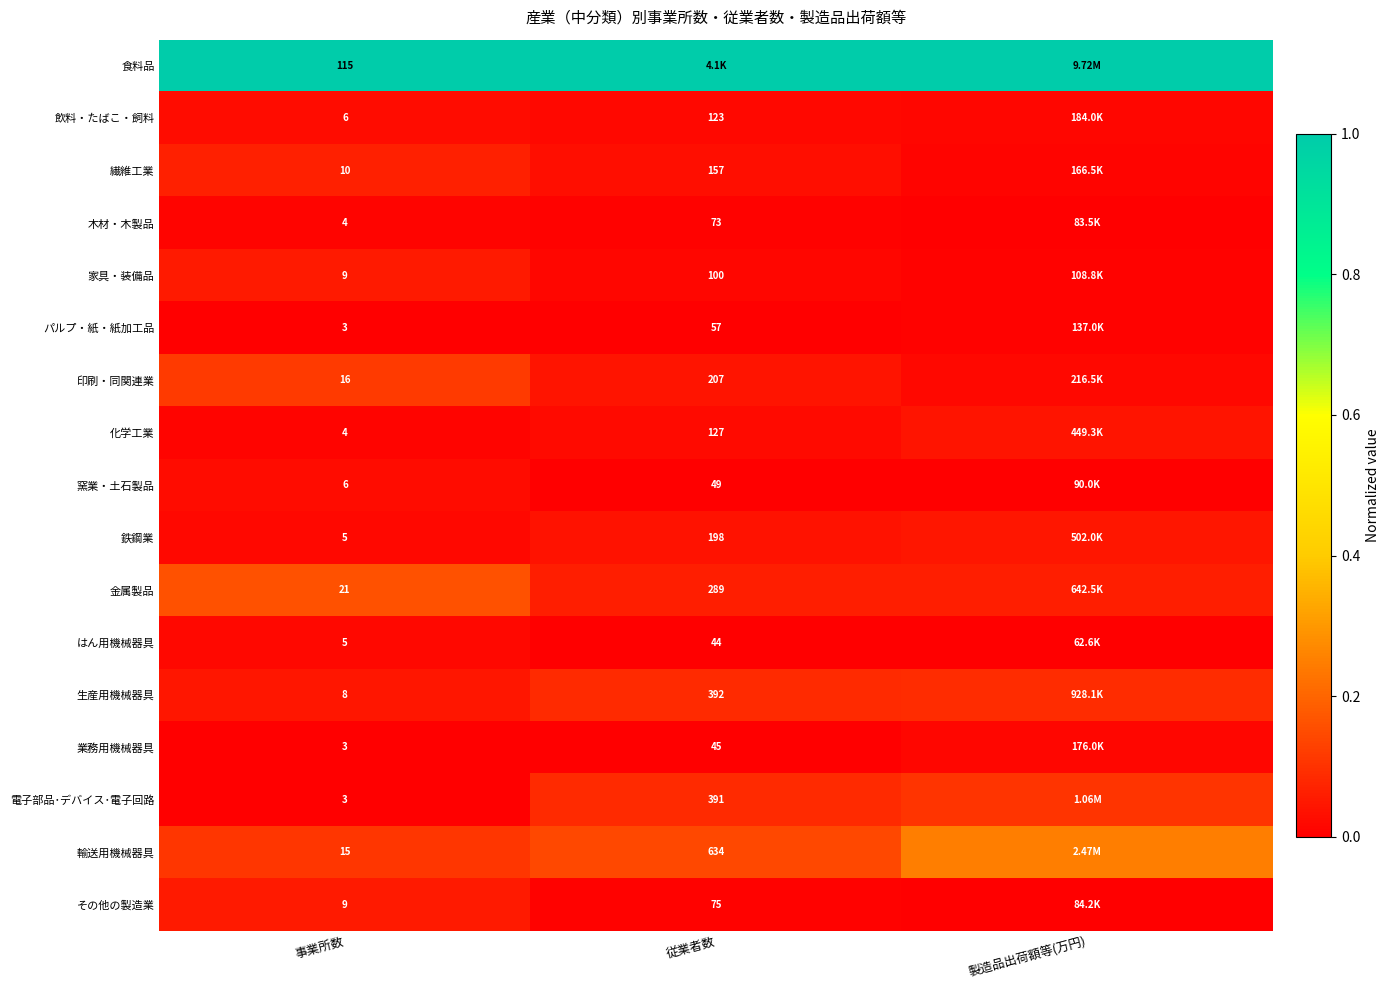

At 製造品出荷額等(万円), list the series in order from smallest to largest.

はん用機械器具, 木材・木製品, その他の製造業, 窯業・土石製品, 家具・装備品, パルプ・紙・紙加工品, 繊維工業, 業務用機械器具, 飲料・たばこ・飼料, 印刷・同関連業, 化学工業, 鉄鋼業, 金属製品, 生産用機械器具, 電子部品･デバイス･電子回路, 輸送用機械器具, 食料品